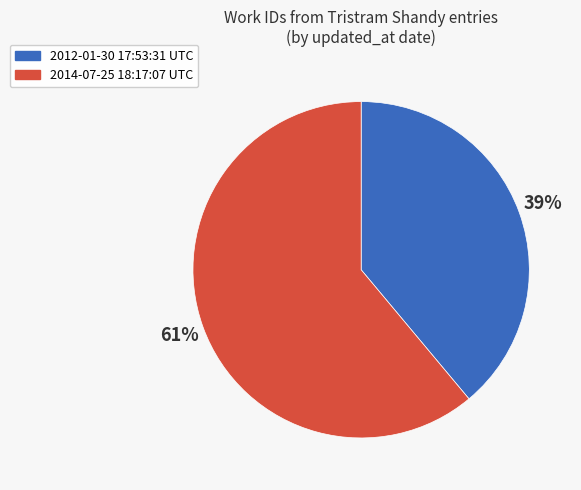

Is 2014-07-25 18:17:07 UTC the majority of the pie?

Yes